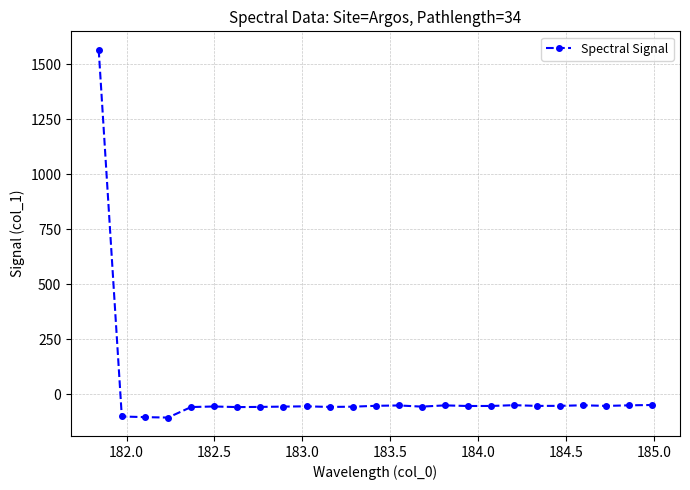

True or false: the data has more than 0 interior local peaks.

True